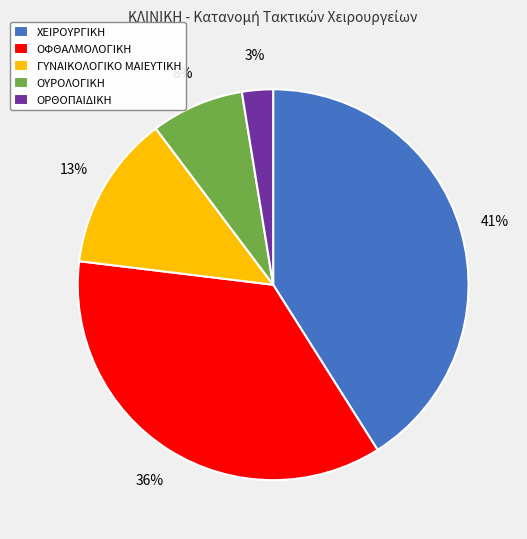

What is the smallest slice in the pie chart?

ΟΡΘΟΠΑΙΔΙΚΗ